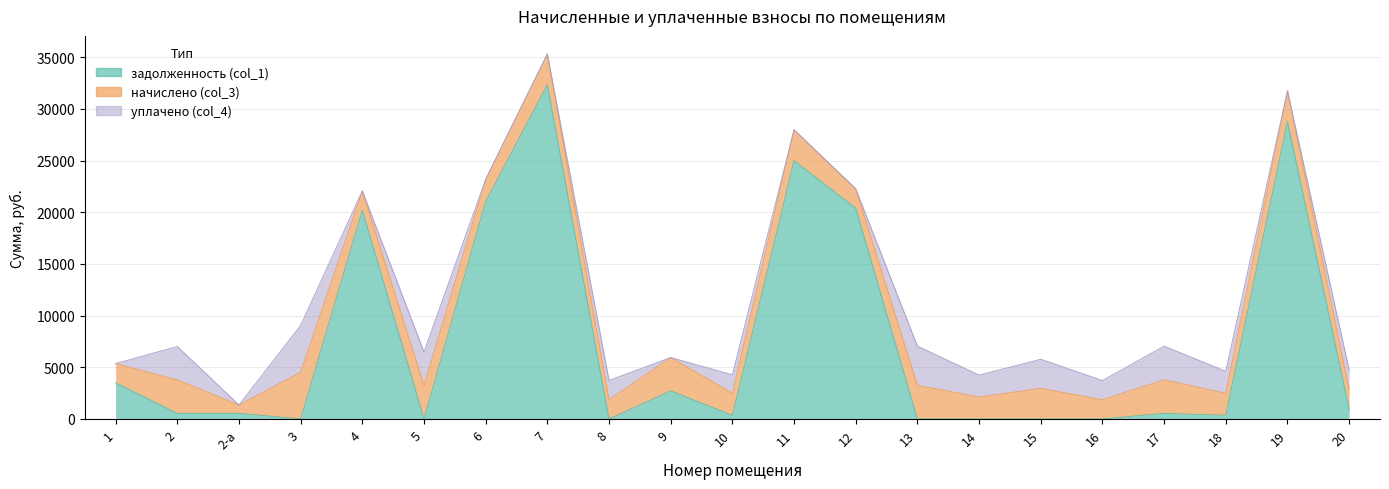

Where is the first local maximum for задолженность (col_1)?

2-а